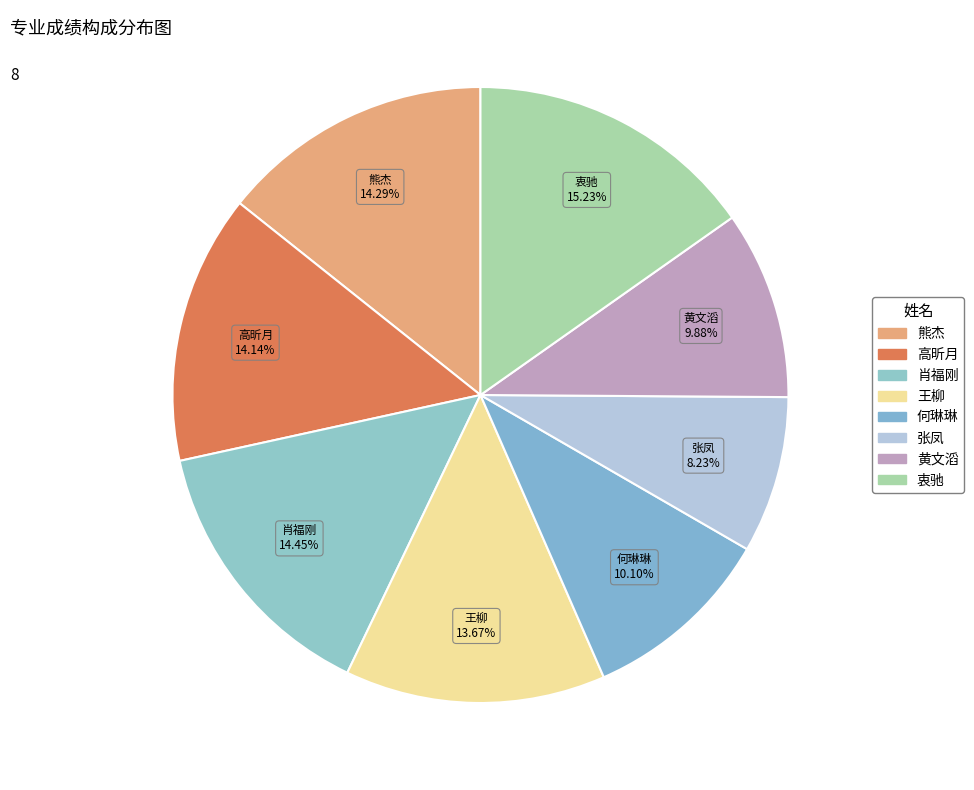

To the nearest percent, what is the combined percentage of 肖福刚 and 王柳?

28%